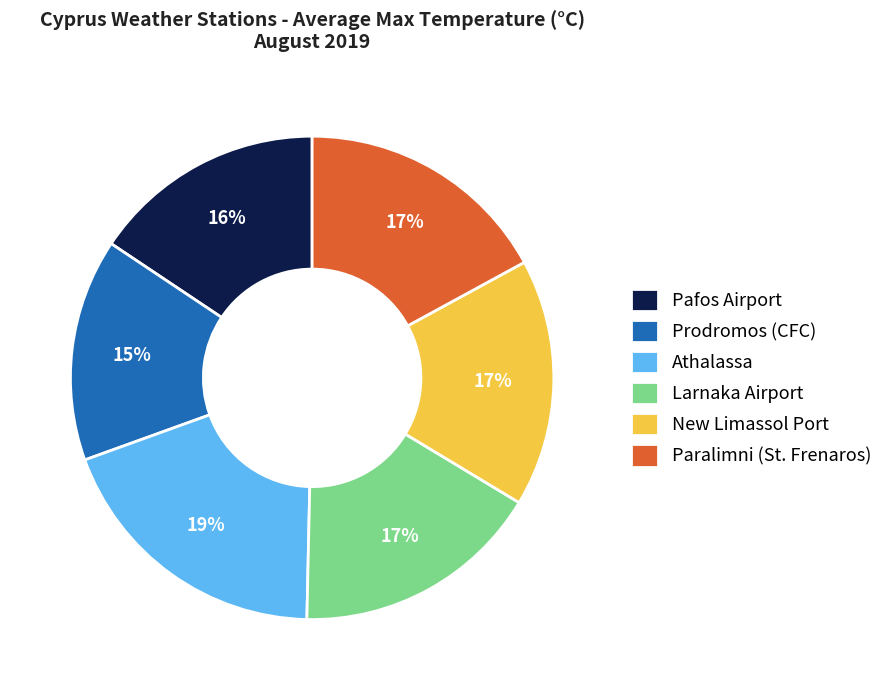

Between Prodromos (CFC) and Paralimni (St. Frenaros), which is larger?

Paralimni (St. Frenaros)